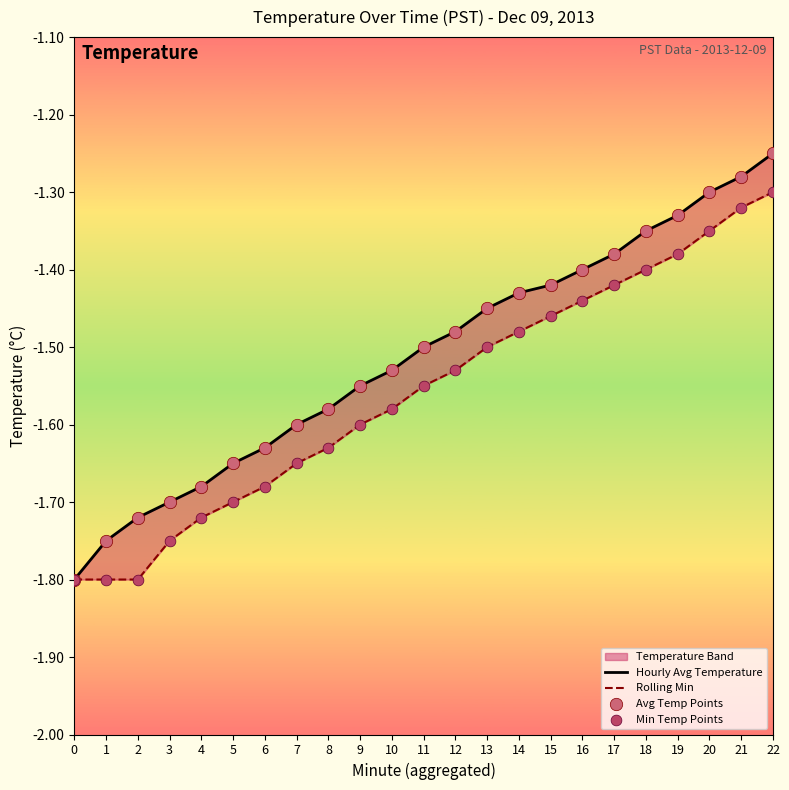

Which series reaches the minimum Y coordinate?

Hourly Avg Temperature